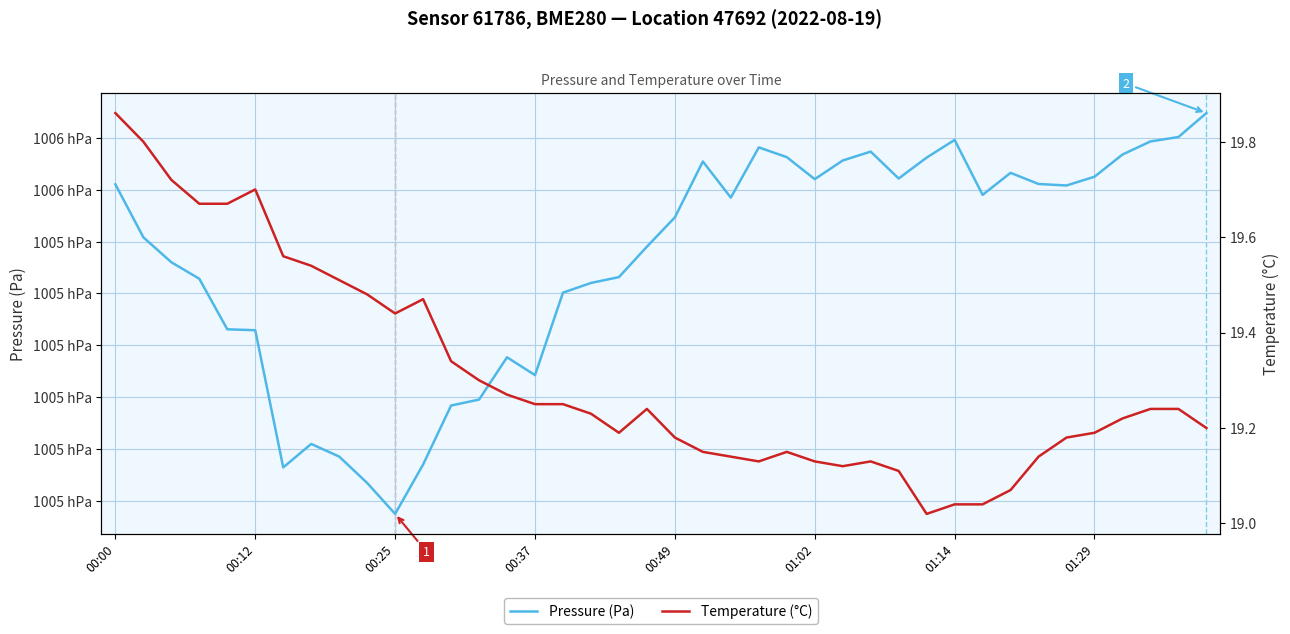

True or false: pressure and temperature cross at least once.

False